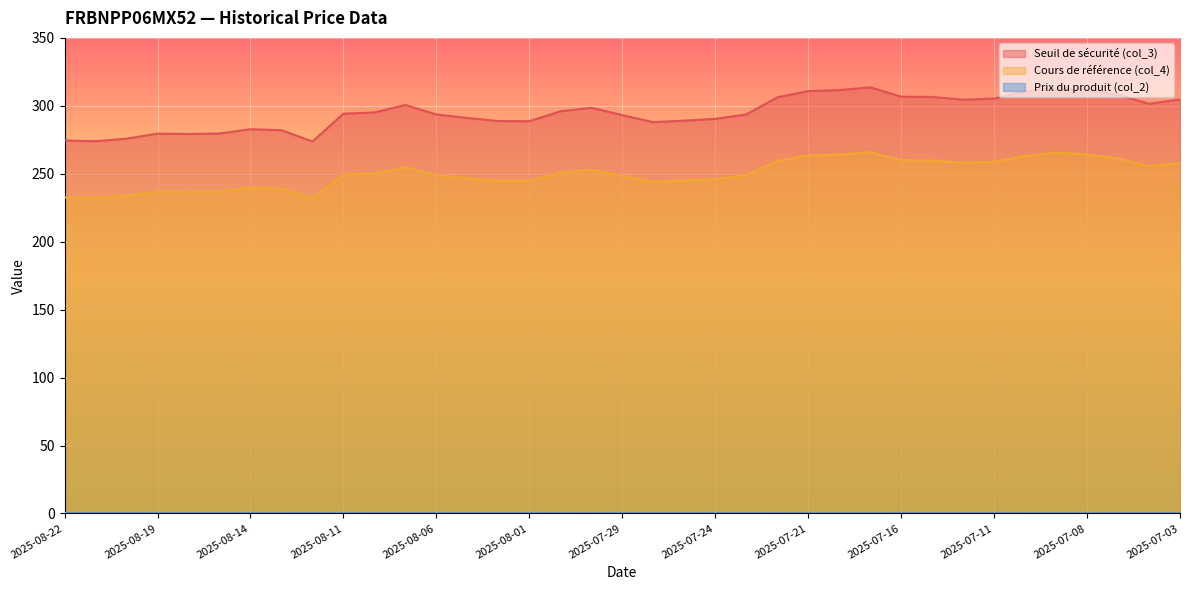

True or false: Prix du produit (col_2) has a value of 0.2 at 2025-07-25.

True